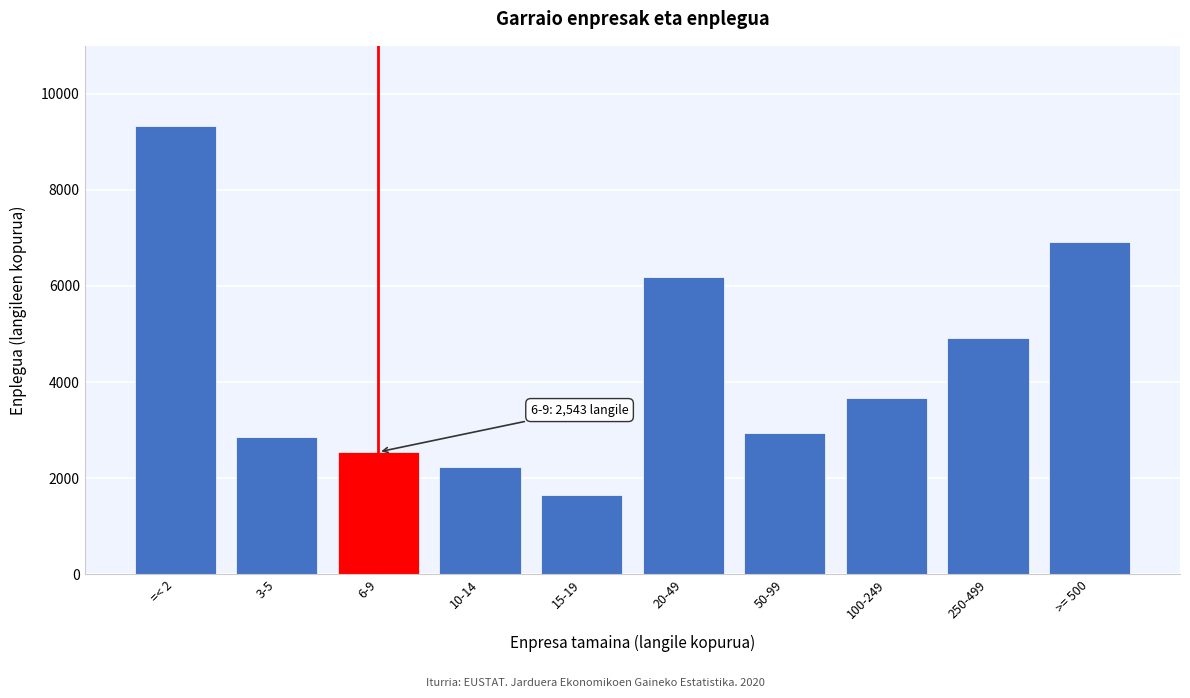

Reading left to right, extract all data points from this chart.

=< 2=9321	3-5=2852	6-9=2543	10-14=2221	15-19=1643	20-49=6192	50-99=2942	100-249=3662	250-499=4916	>= 500=6914